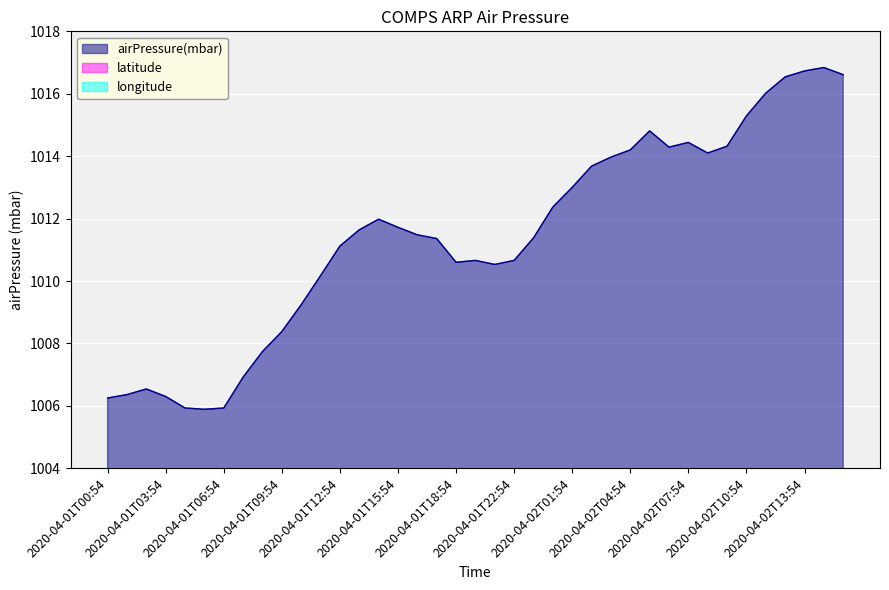

Rank the series at 2020-04-01T01:54 from highest to lowest value.

airPressure(mbar), latitude, longitude